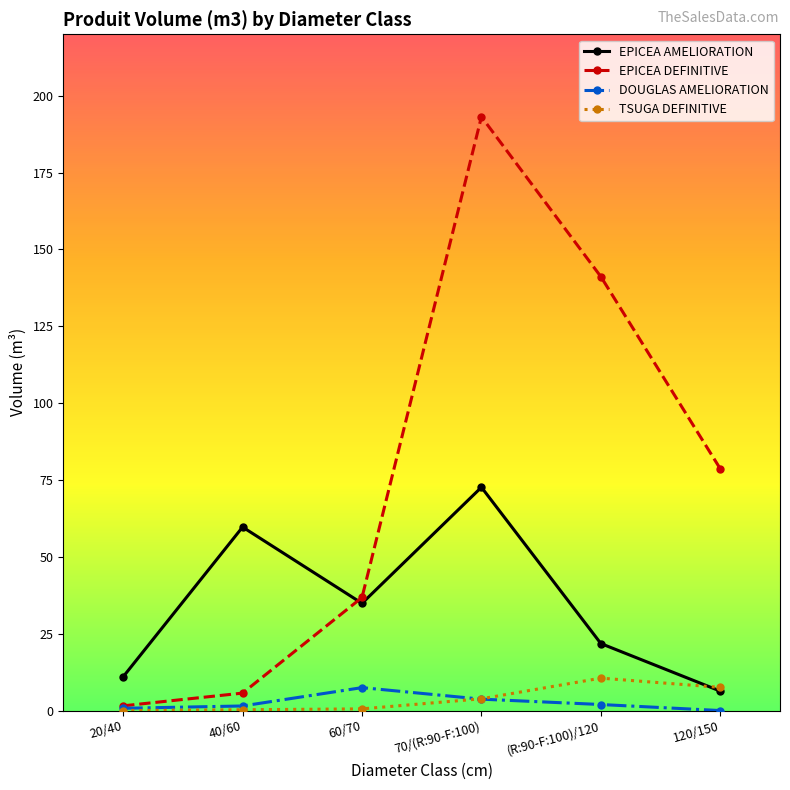

What are all the series names shown in the legend?

EPICEA AMELIORATION, EPICEA DEFINITIVE, DOUGLAS AMELIORATION, TSUGA DEFINITIVE